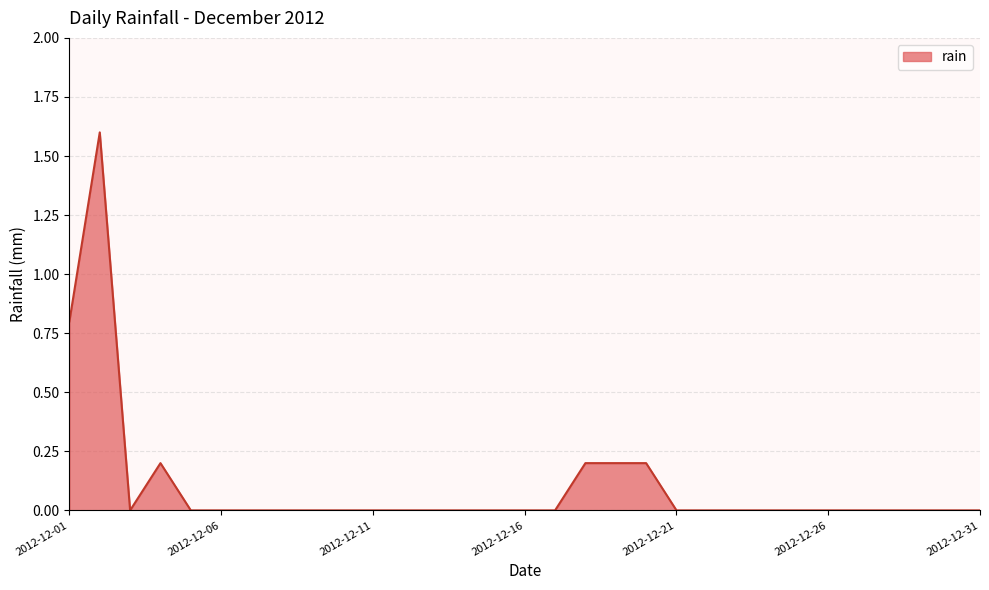

What is the difference between the second highest and second lowest values?

0.8